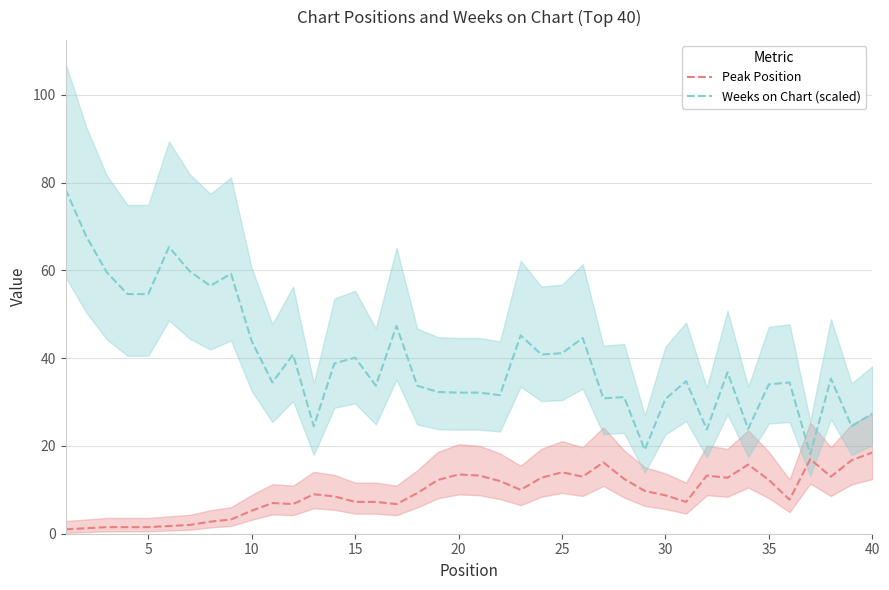

Is it true that Weeks on Chart (scaled) equals 30.7 at 30?

True